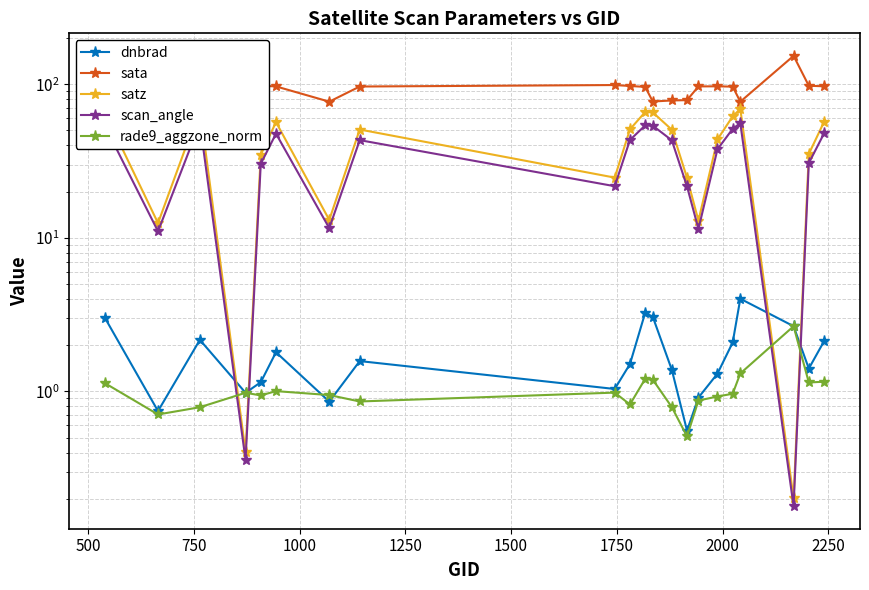

What is the highest value of the sata series?

153.0